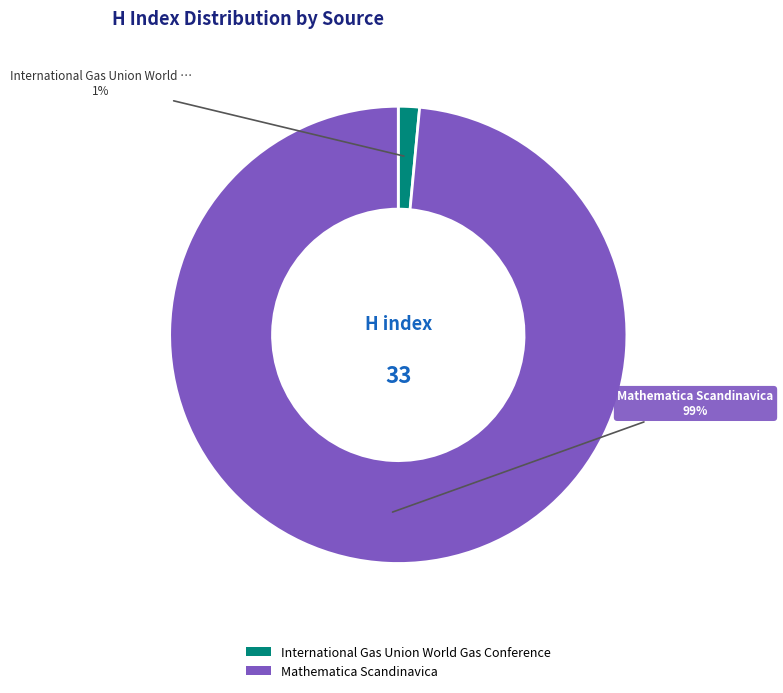

How many segments does this pie chart have?

2